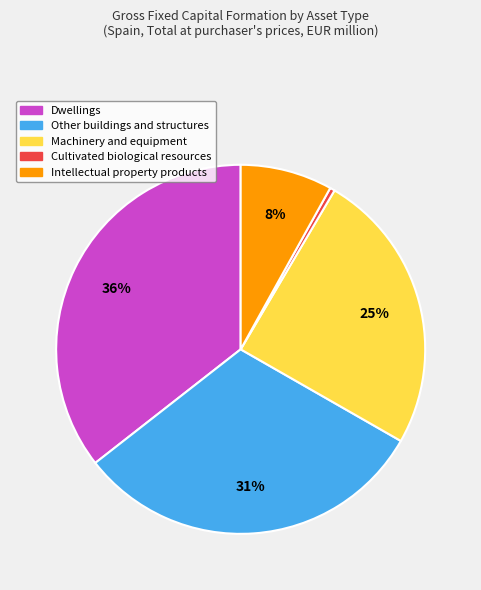

True or false: Intellectual property products accounts for 8% of the total.

True